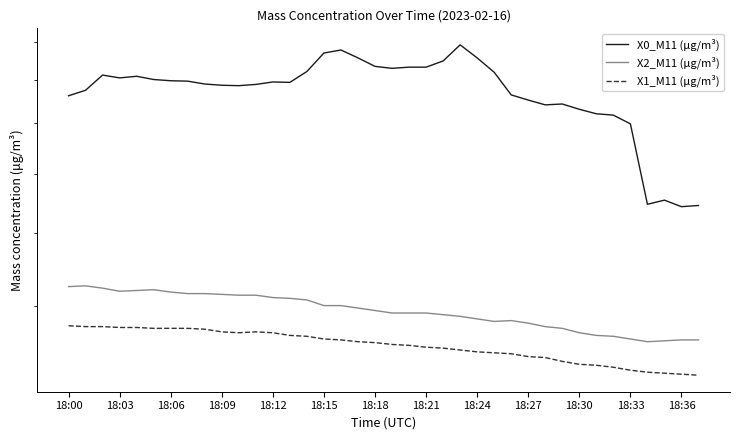

What position from the left is 18:12?

5